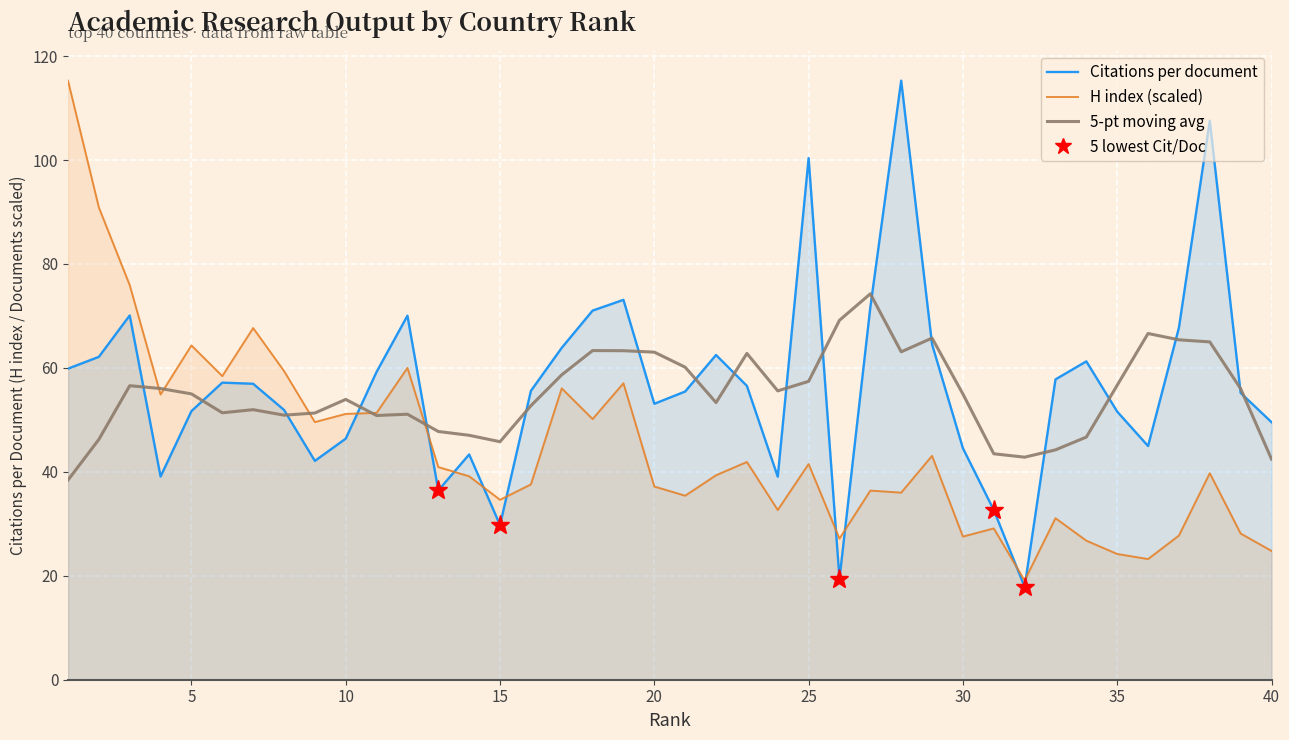

What is the difference between the maximum and minimum values in the Citations per document series?

97.4